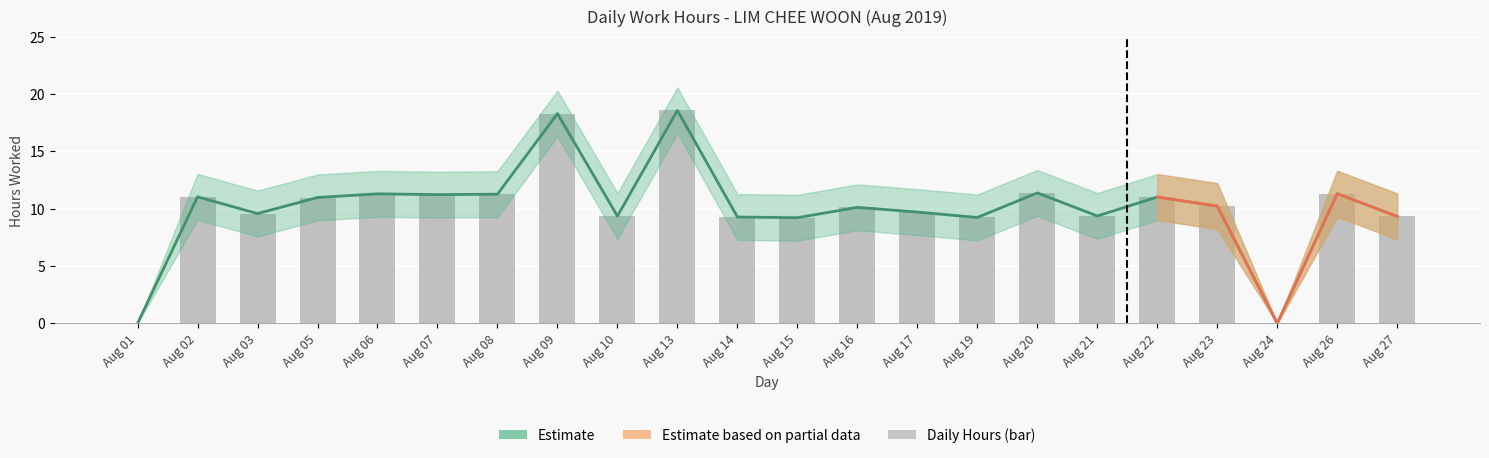

At which category is the sum across all series the highest?

Aug 13